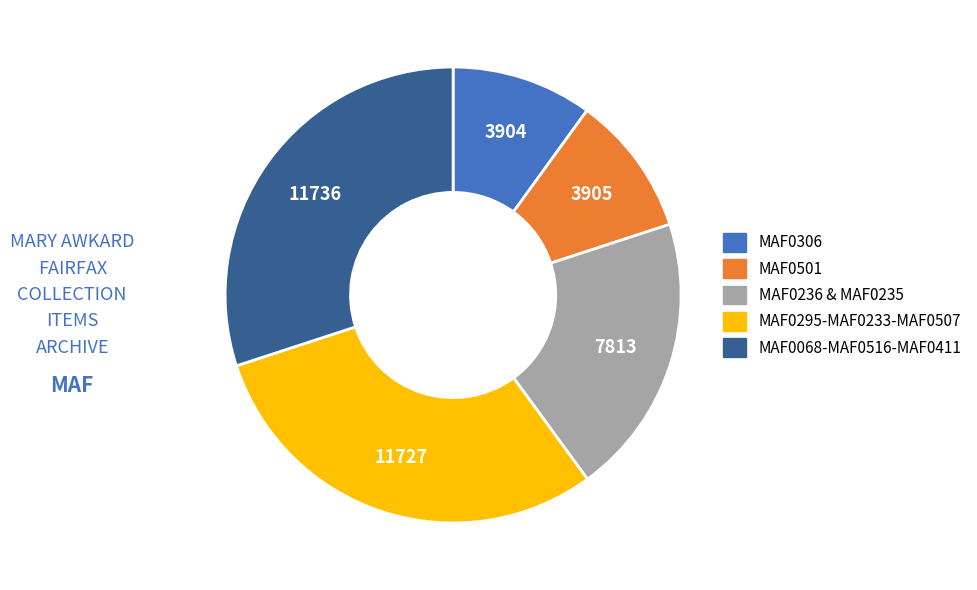

Does any single category account for the majority?

No